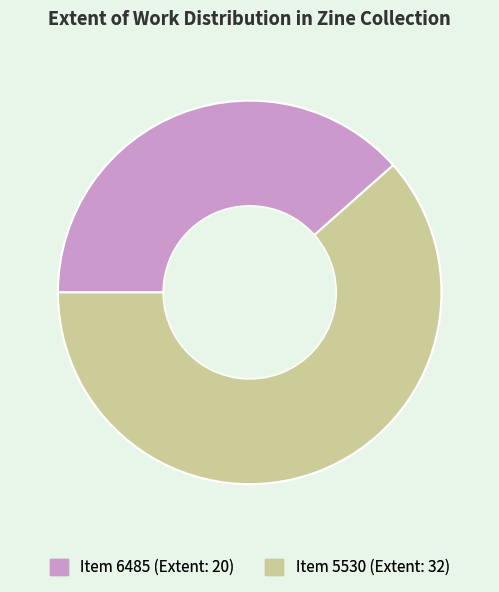

Combined, do Item 6485 (Extent: 20) and Item 5530 (Extent: 32) account for over 50%?

Yes